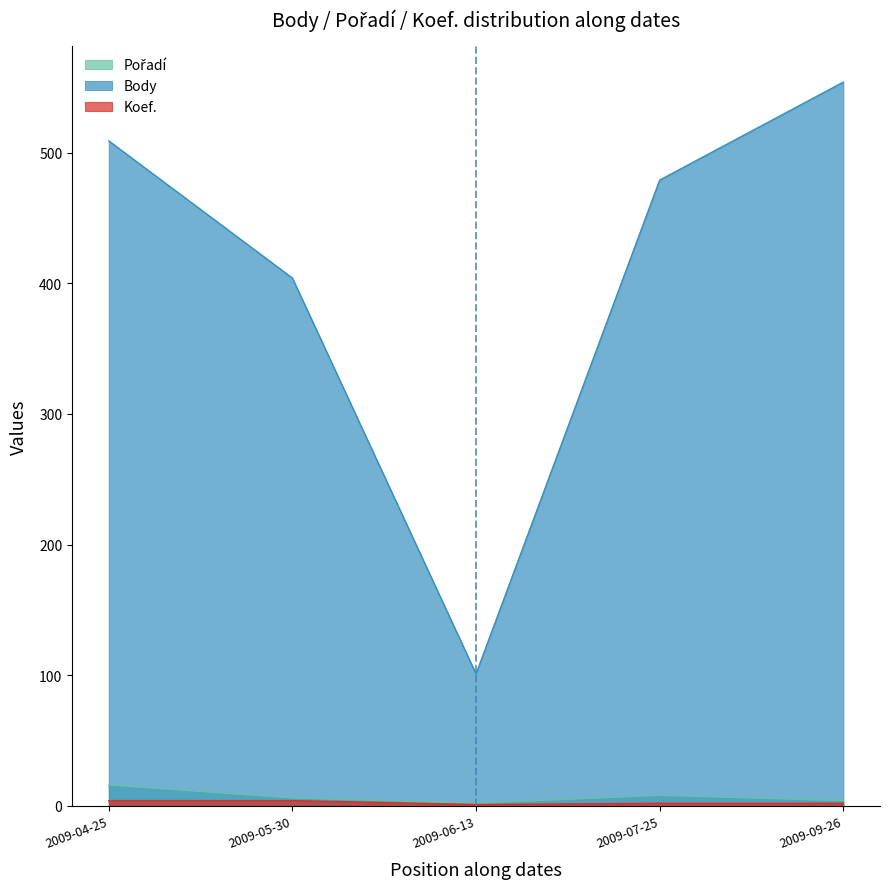

True or false: Body has a value of 509 at 2009-04-25.

True